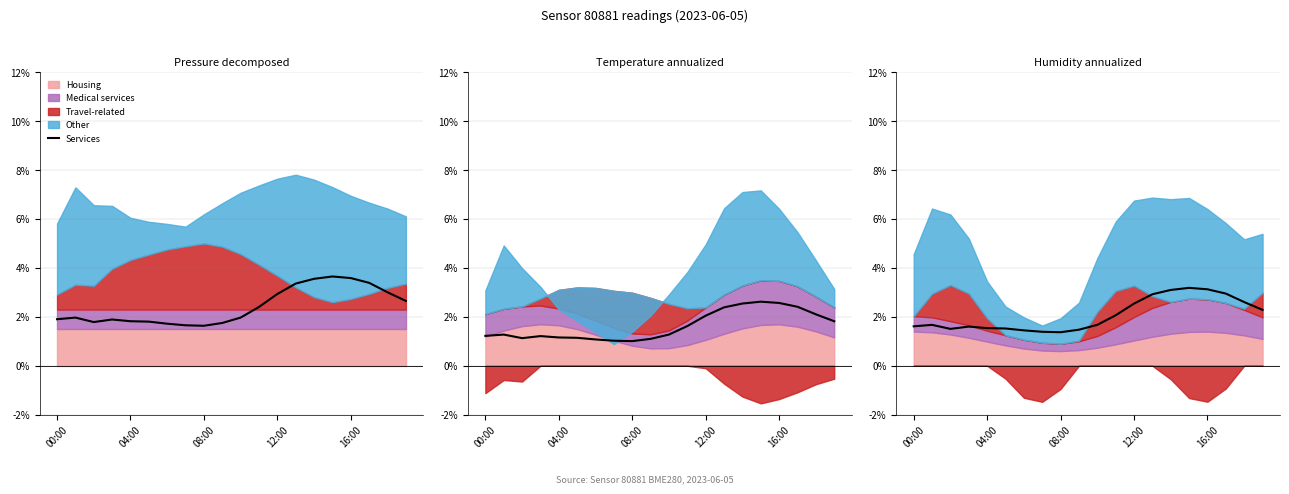

Which has a higher value, 11 or 6?

11